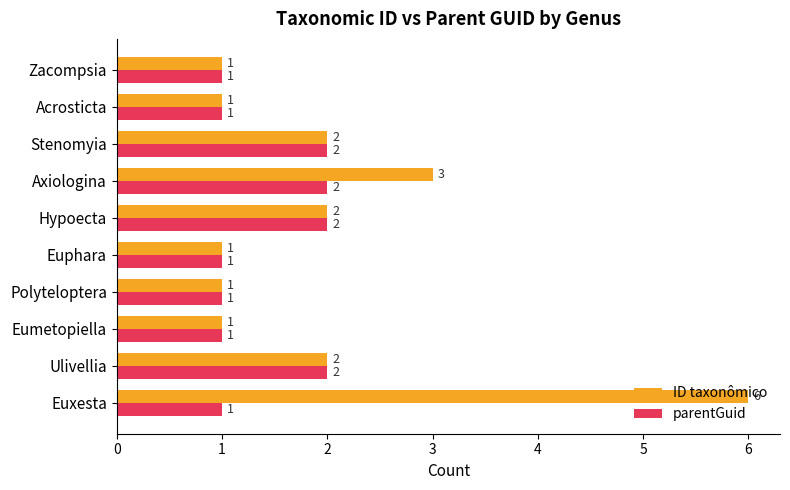

What is the sum of all ID taxonômico values?

20